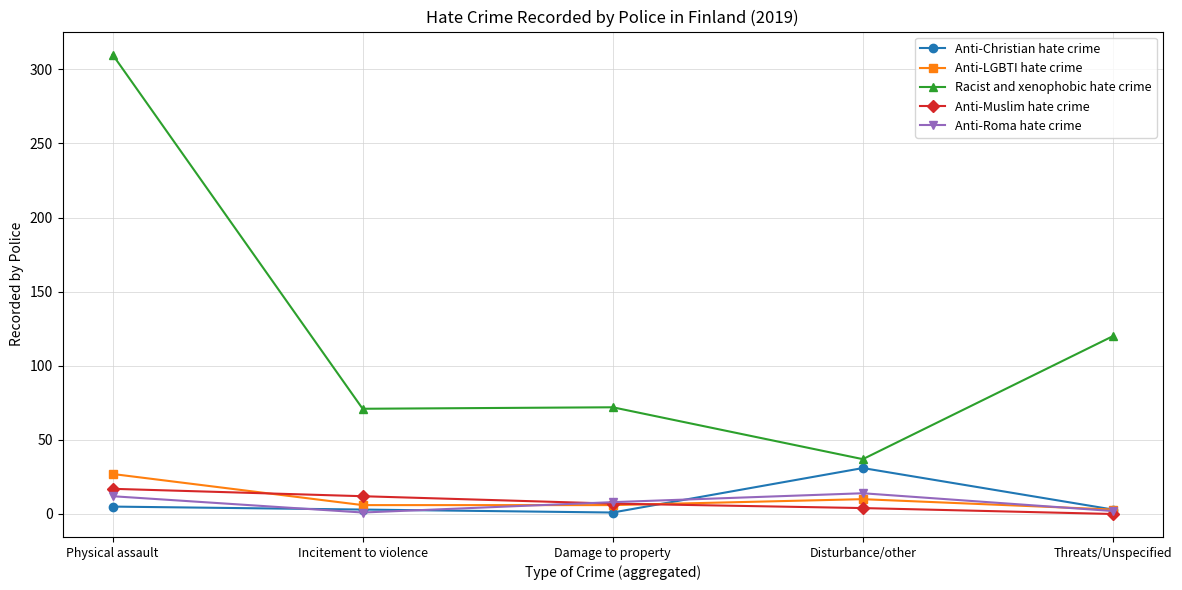

At which category is the sum across all series the highest?

Physical assault